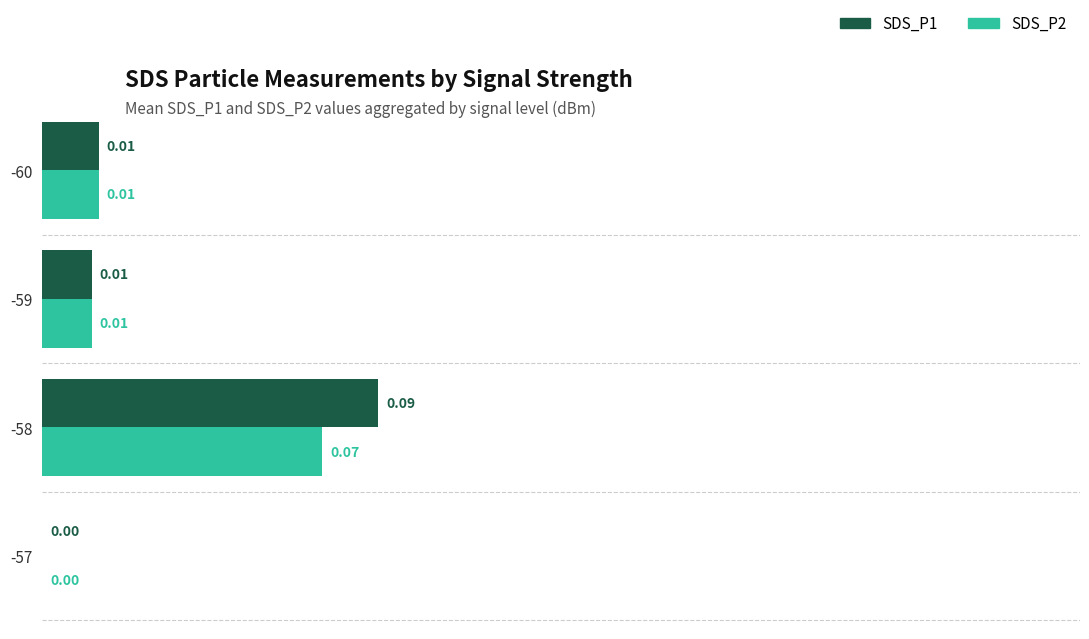

Which series has the largest total across all categories?

SDS_P1